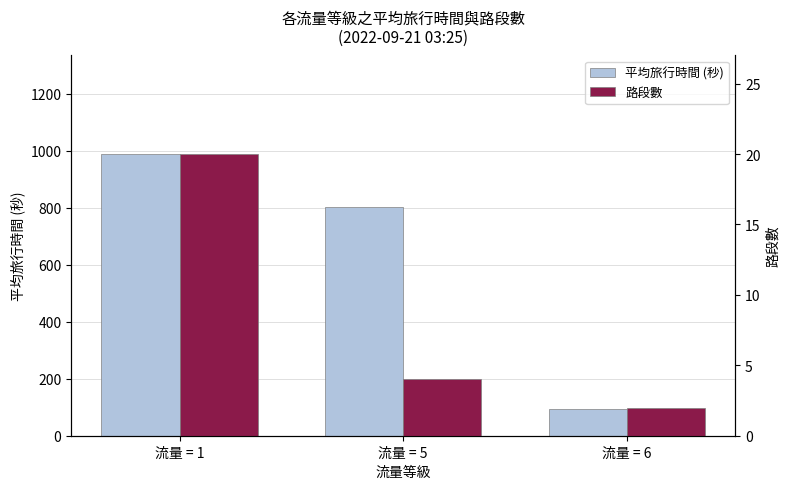

How many values in the 平均旅行時間 (秒) series are below 804?

1